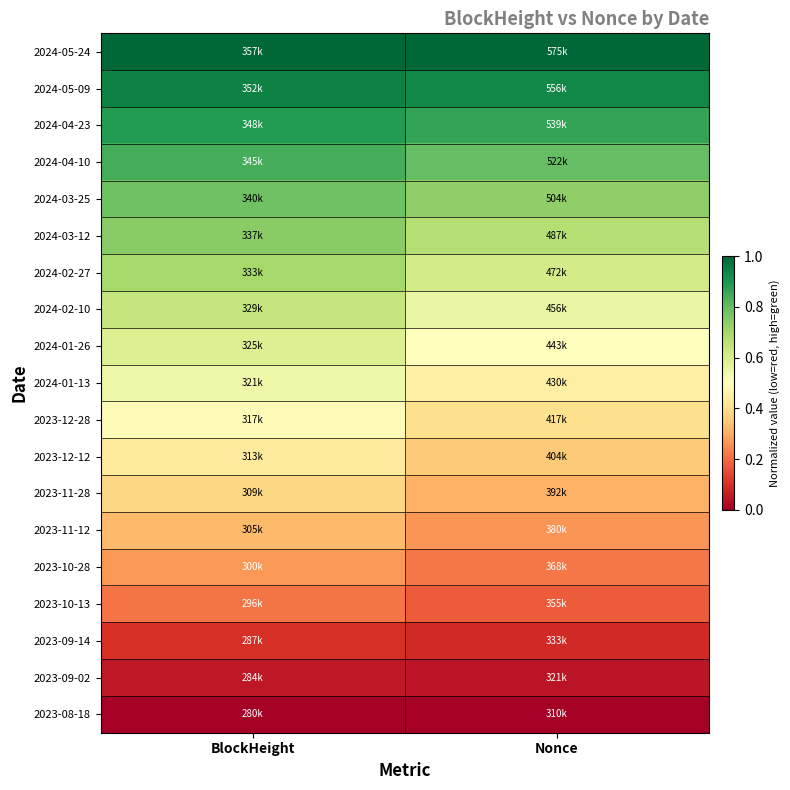

At which category is the sum across all series the highest?

BlockHeight